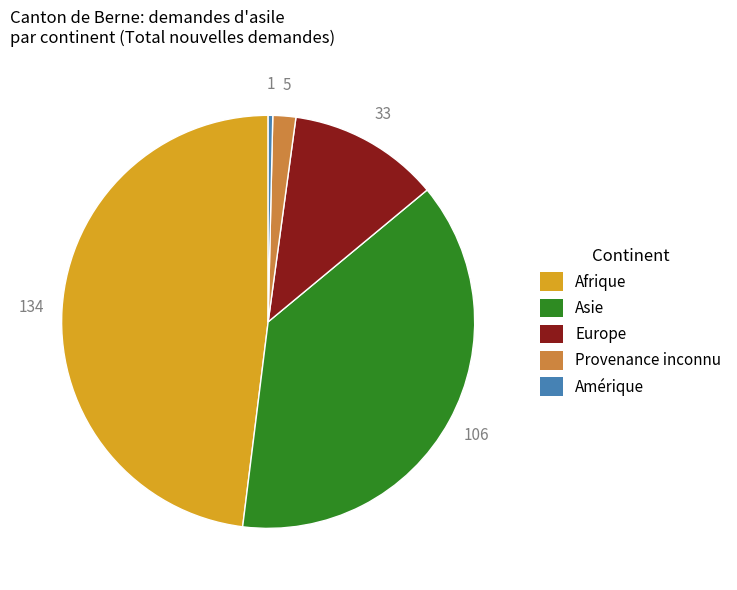

Which slice is the largest?

Afrique